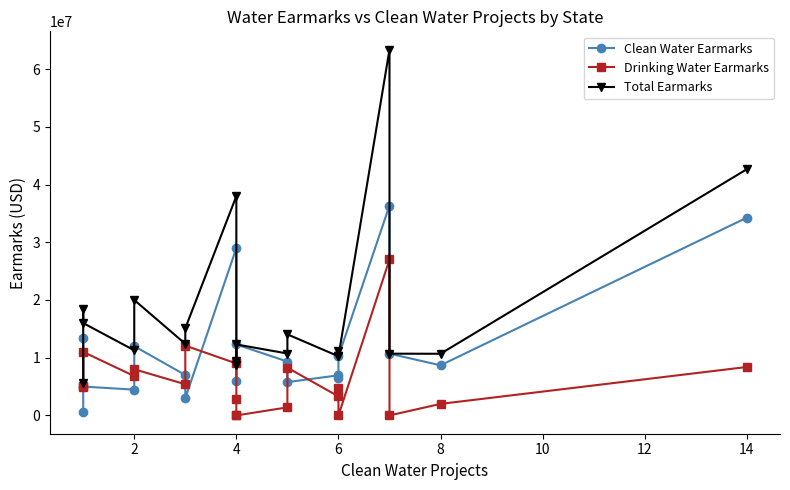

Count the number of data series in this chart.

3